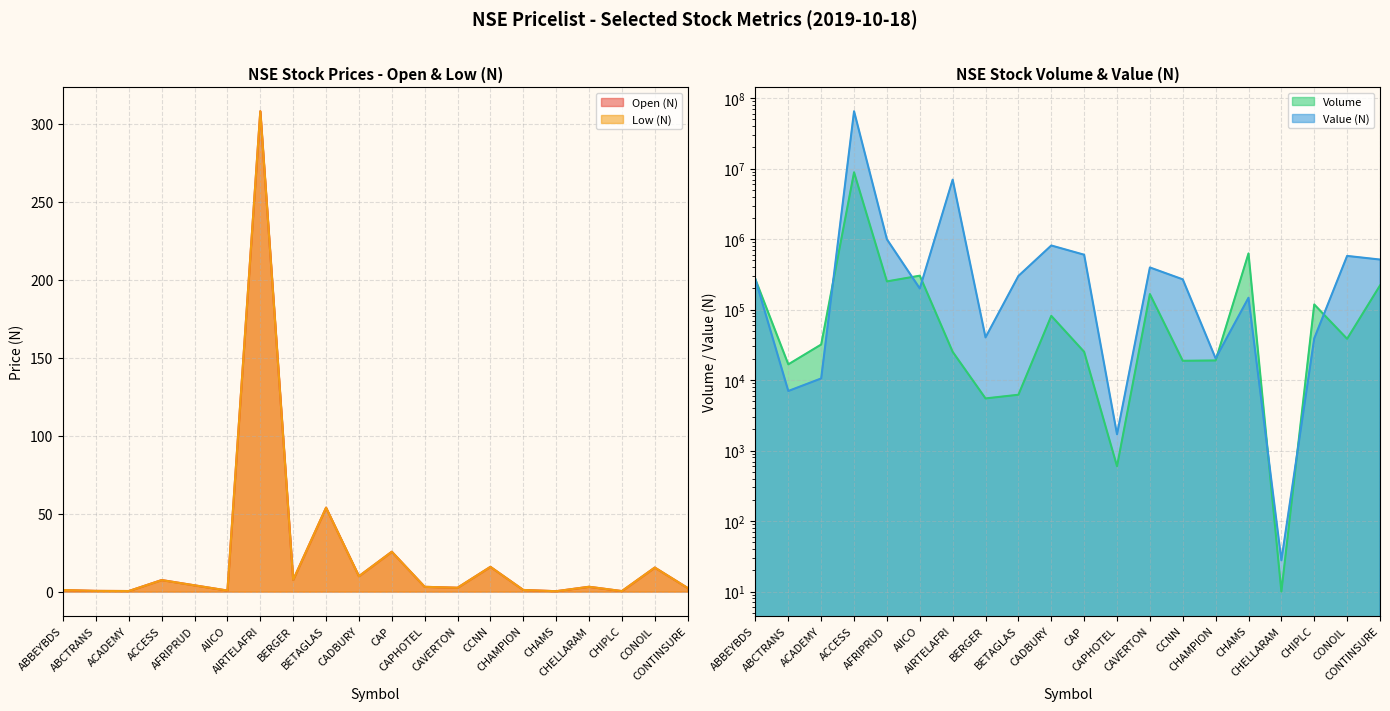

Reading right to left, list all the values displayed in this chart.

Open (N): 2.3	15.4	0.3	3.1	0.2	1.0	15.8	2.5	3.0	25.6	9.8	53.8	7.5	308.0	0.6	4.0	7.4	0.3	0.4	1.0
Low (N): 2.3	15.4	0.3	3.1	0.2	1.0	15.8	2.5	3.0	25.6	9.8	53.8	7.5	308.0	0.7	4.0	7.3	0.3	0.4	1.0
Volume: 220000.0	38544.0	118400.0	10.0	627496.0	19000.0	18808.0	166178.0	600.0	25208.0	81580.0	6200.0	5500.0	25205.0	303159.0	251515.0	8877863.0	32000.0	16738.0	268000.0
Value (N): 513430.0	578141.8	39072.0	27.8	147490.1	20330.0	268954.4	396514.7	1704.0	601050.4	812638.6	300390.0	40375.0	6987258.6	199621.8	994366.0	65264240.9	10560.0	7009.6	268000.0